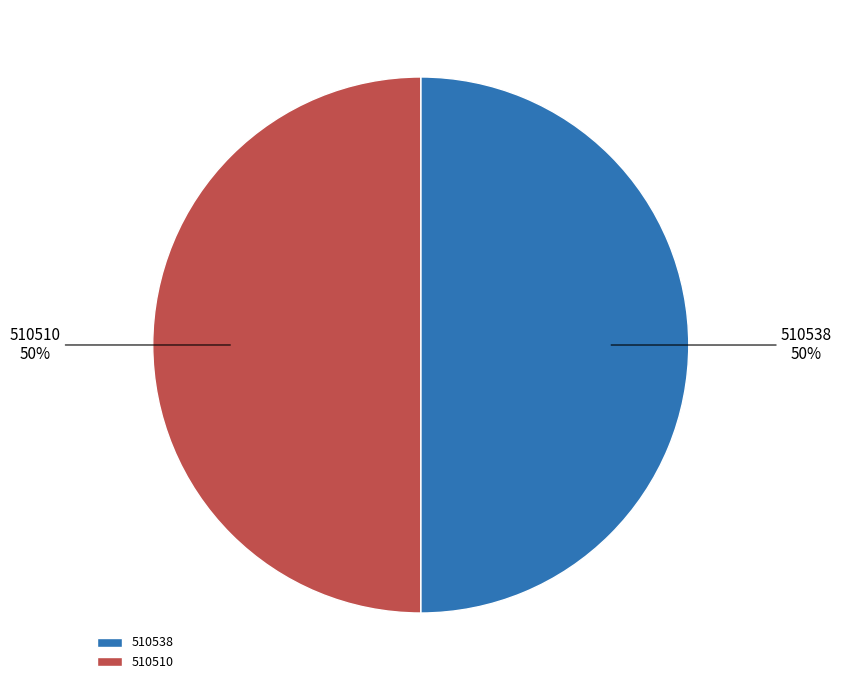

Approximately how many times larger is the value at 510538 compared to 510510?

1.0